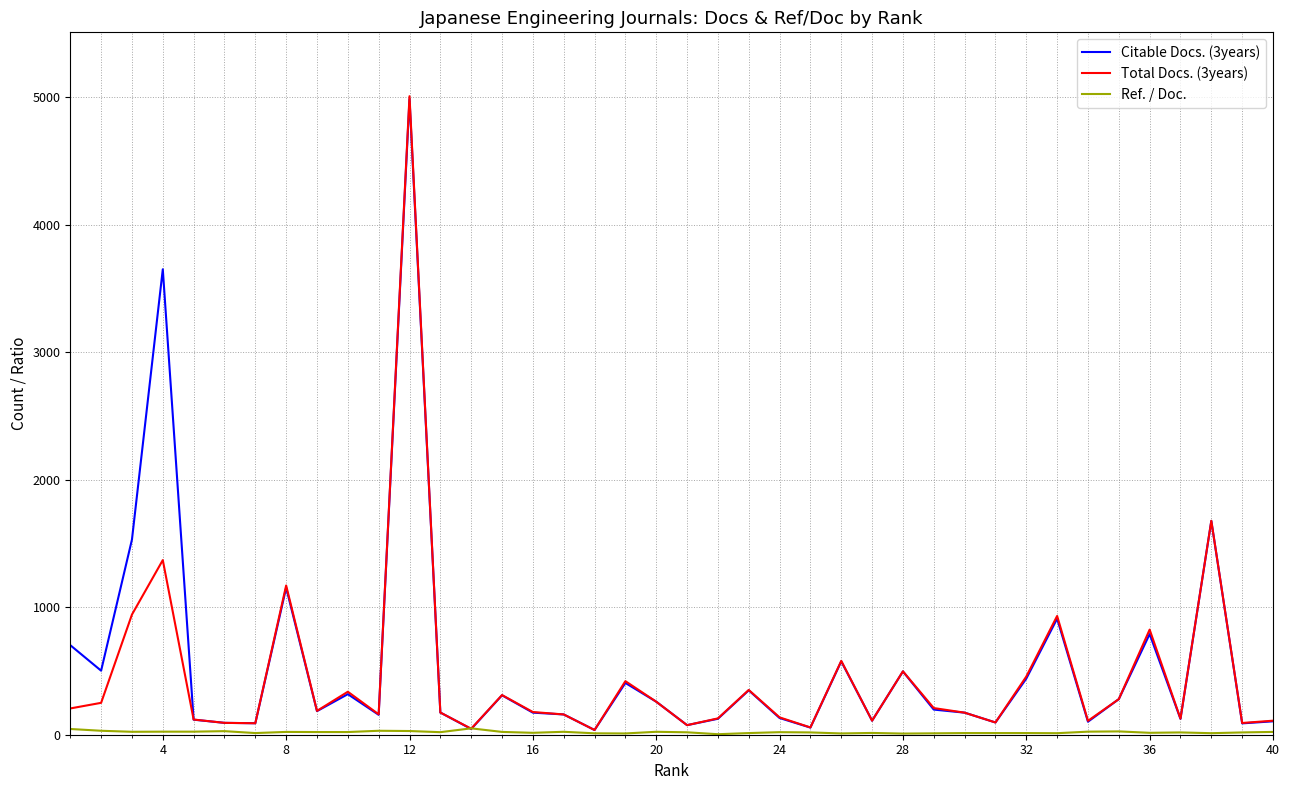

Which series has the largest range (max minus min)?

Total Docs. (3years)